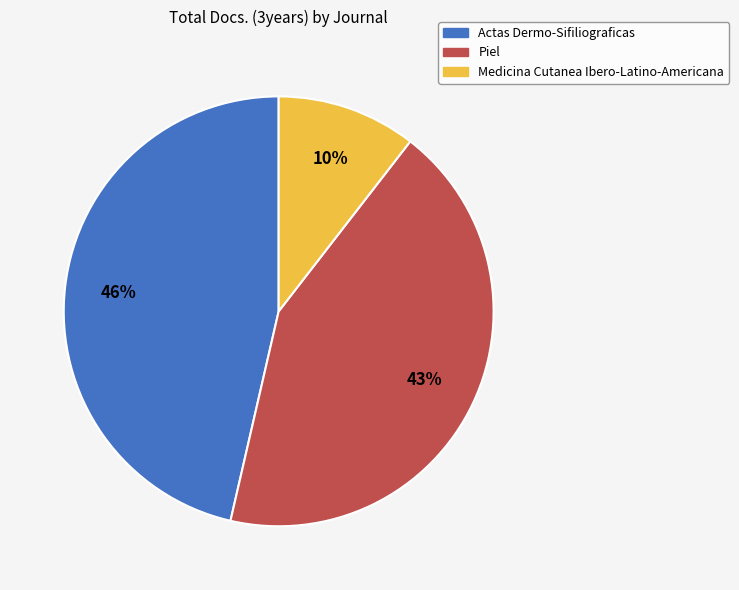

To the nearest percent, what portion does Piel represent?

43%